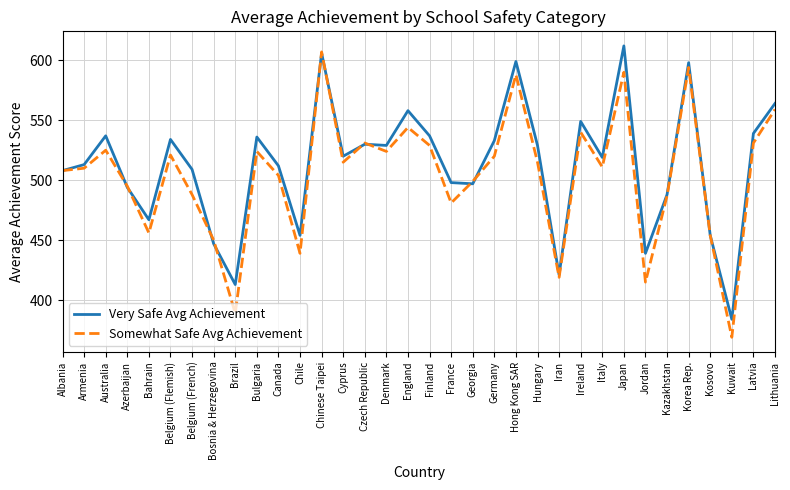

The value of Very Safe Avg Achievement at Bosnia & Herzegovina is 183. True or false?

False